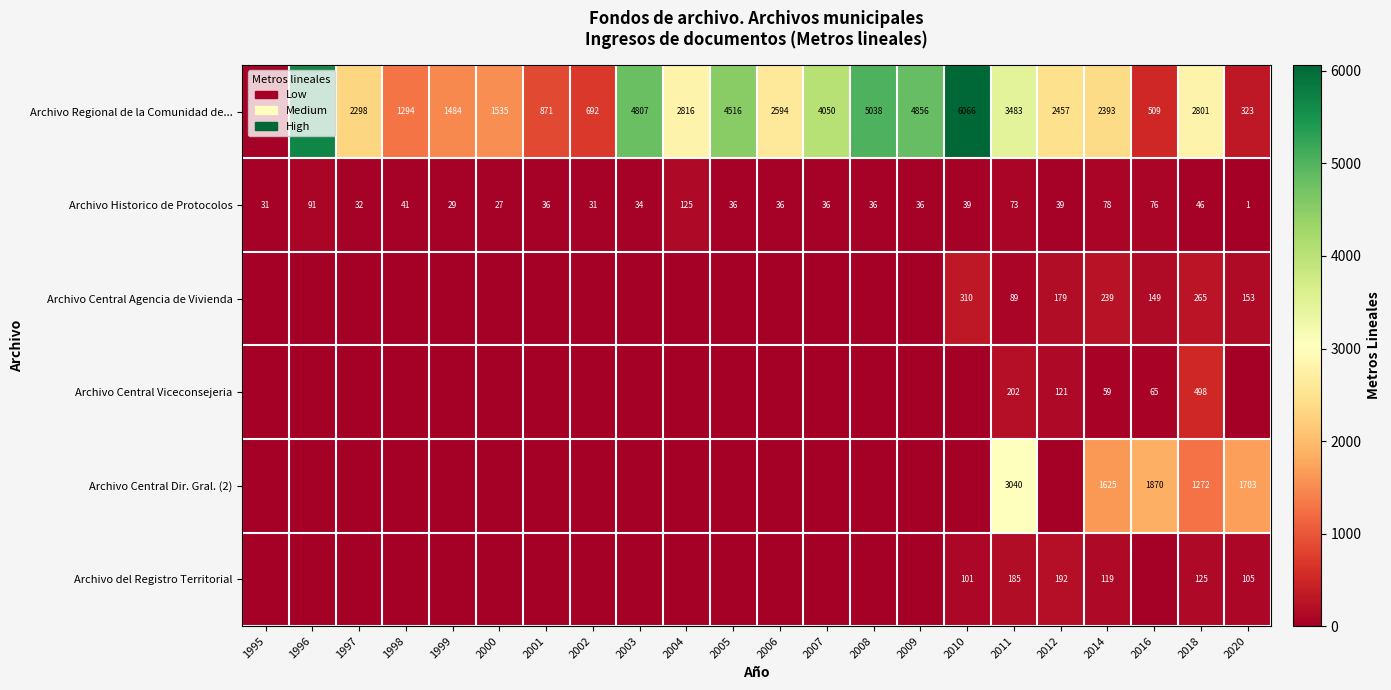

At how many categories does at least one series exceed 110?

21